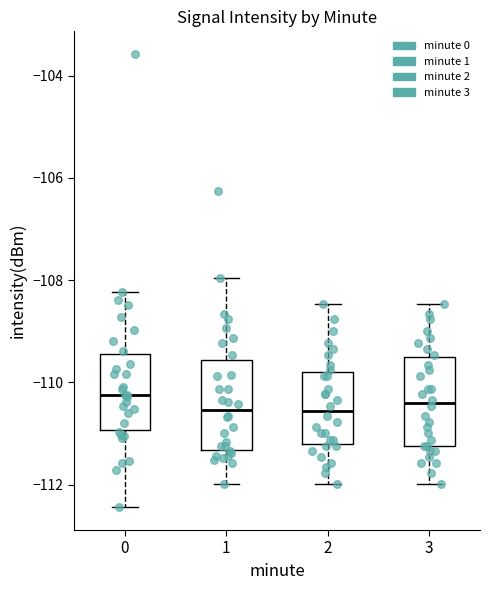

Where does the lower whisker of the box at x = 1 end on the y-axis? The values are not printed on the chart, so give them approximately, as read against the axis.

-112.0